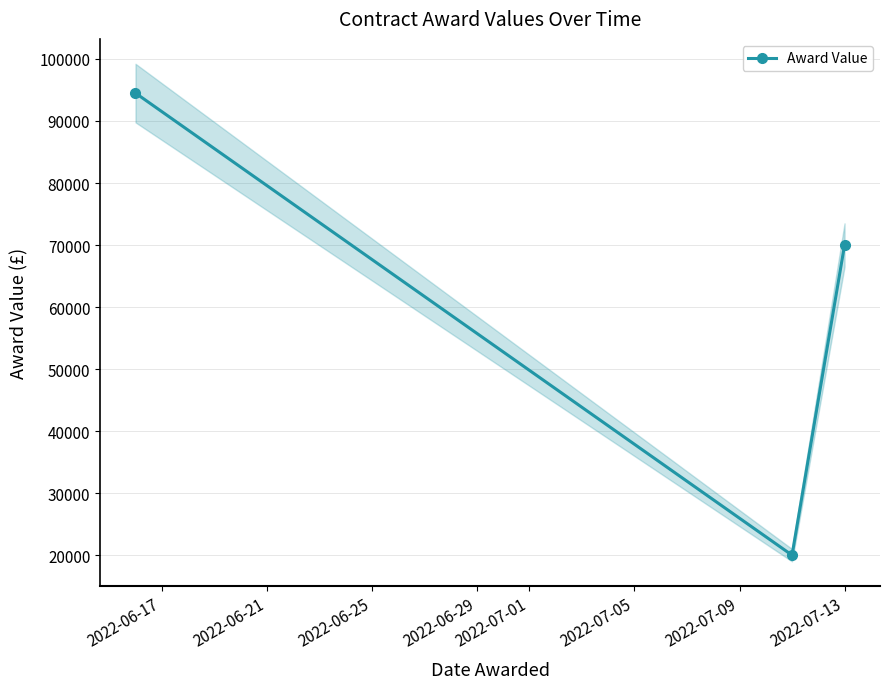

Reading right to left, extract all data points from this chart.

70000	20000	94500